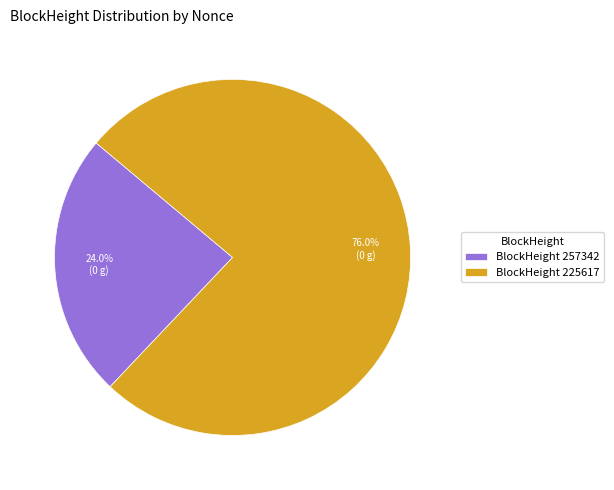

What is the ratio of the value at BlockHeight 257342 to the value at BlockHeight 225617?

0.3